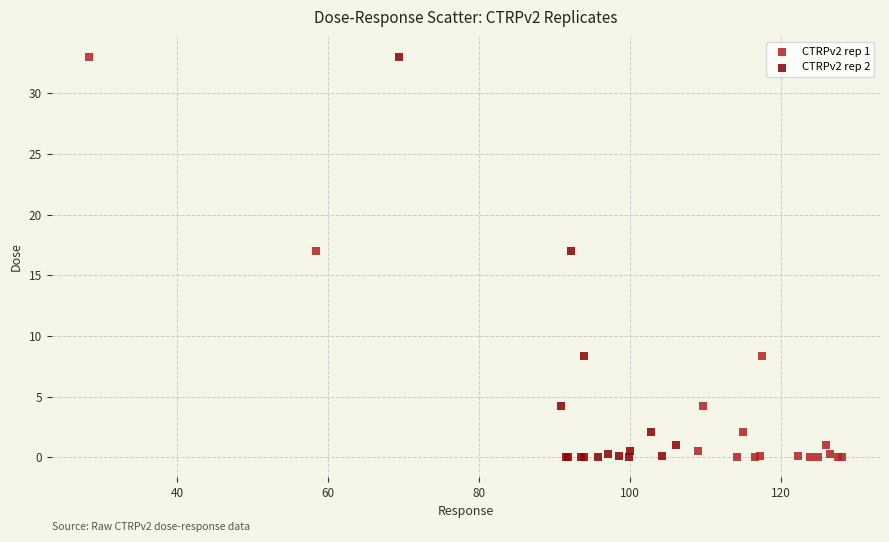

What are all the series names shown in the legend?

CTRPv2 rep 1, CTRPv2 rep 2